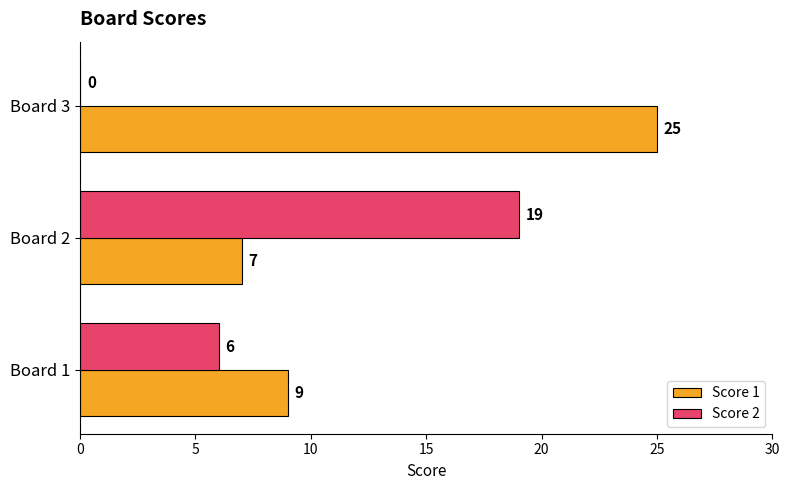

Between Board 1 and Board 3, which series saw the biggest shift?

Score 1